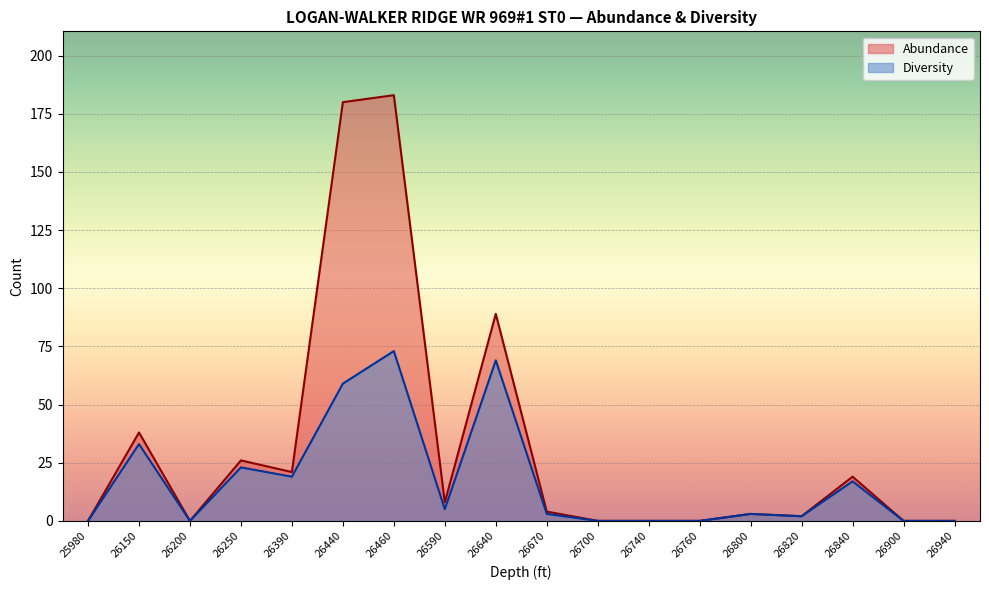

List the series in order of their overall mean, highest first.

Abundance, Diversity